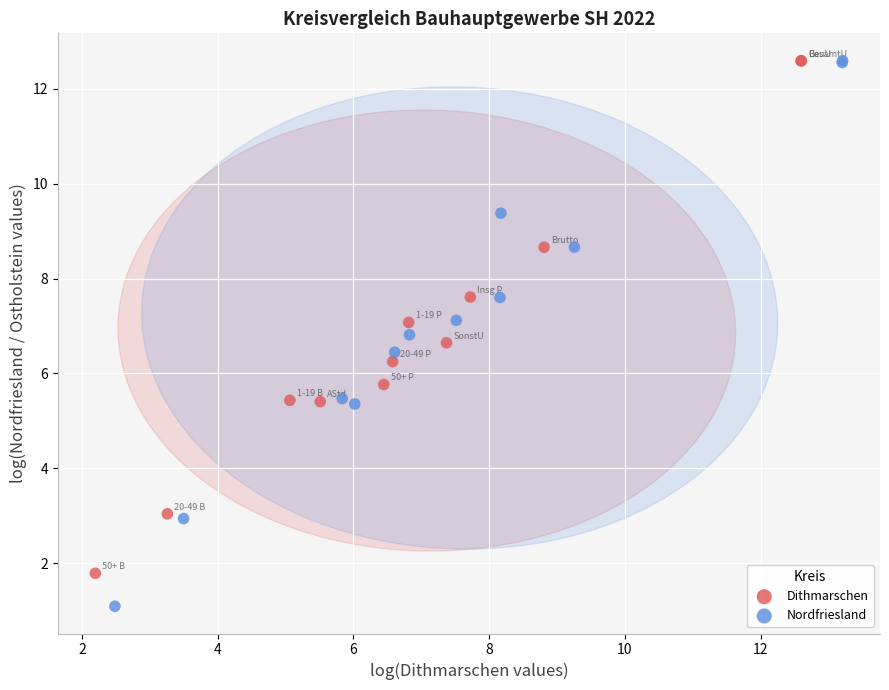

Which series reaches the minimum Y coordinate?

Nordfriesland